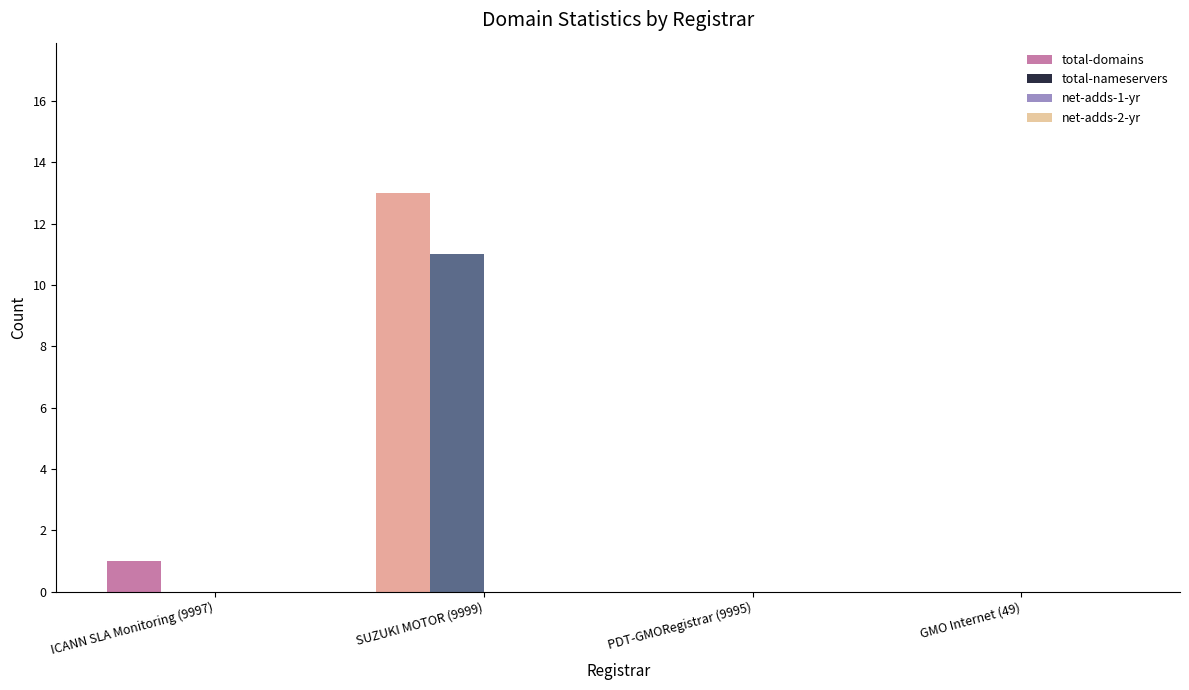

Between ICANN SLA Monitoring (9997) and SUZUKI MOTOR (9999), which series saw the biggest shift?

total-domains